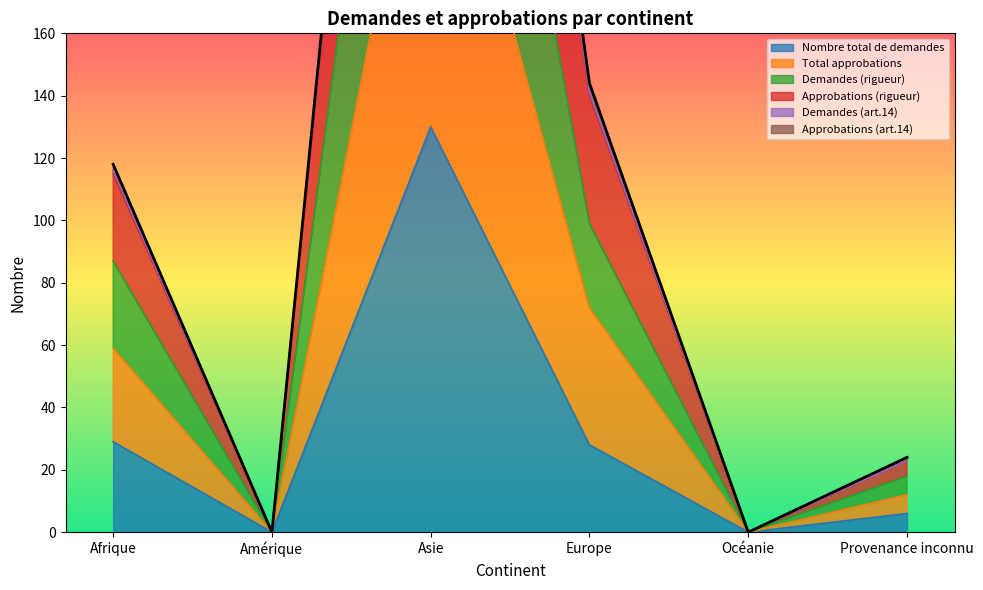

At which label does Demandes (rigueur) reach its peak?

Asie